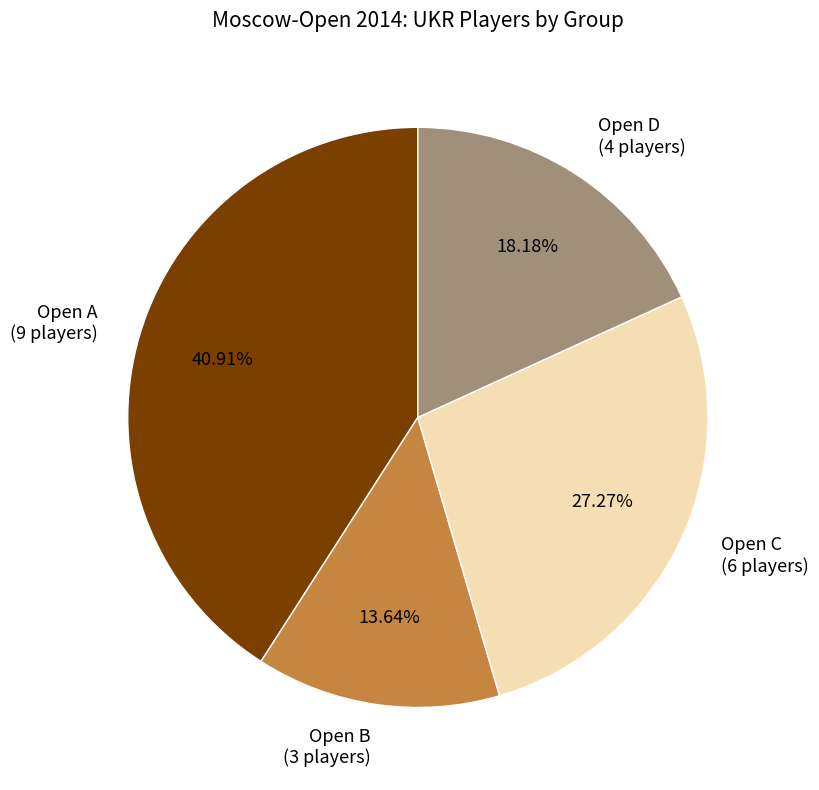

To the nearest percent, what is the difference between the Open D and Open B slice percentages?

5%